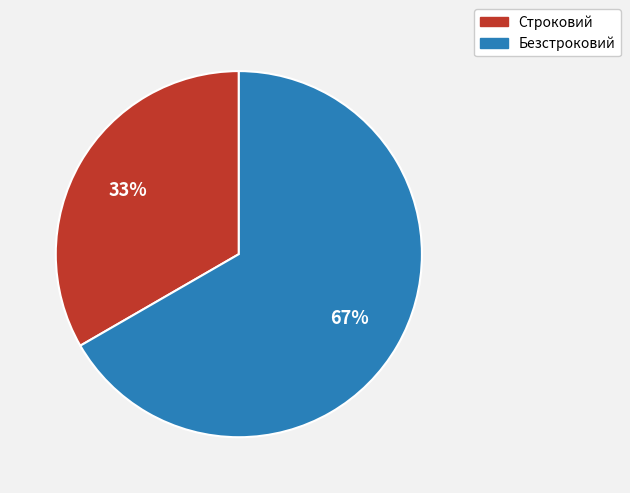

Combined, do Строковий and Безстроковий account for over 50%?

Yes